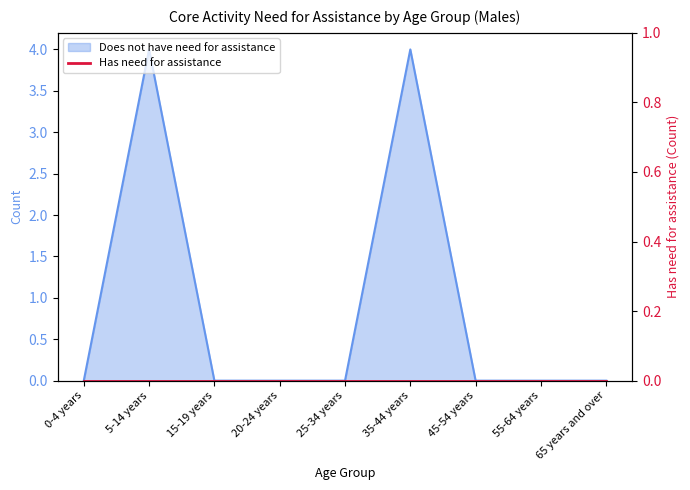

What is the greatest value displayed?

4